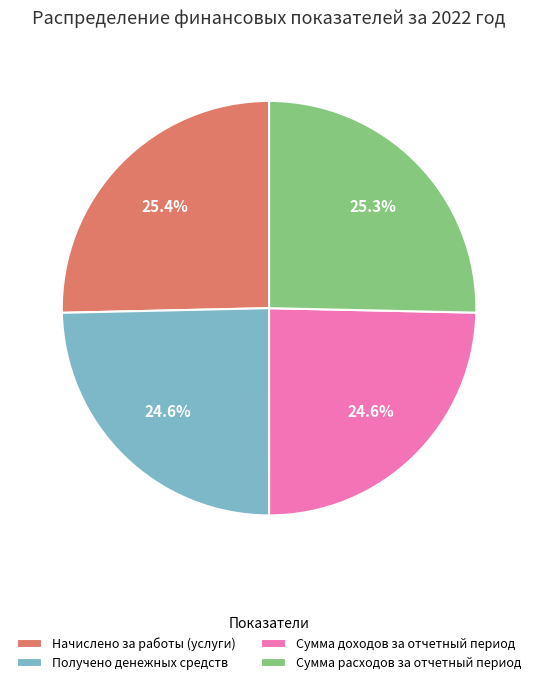

Does Начислено за работы (услуги) represent more than half of the total?

No